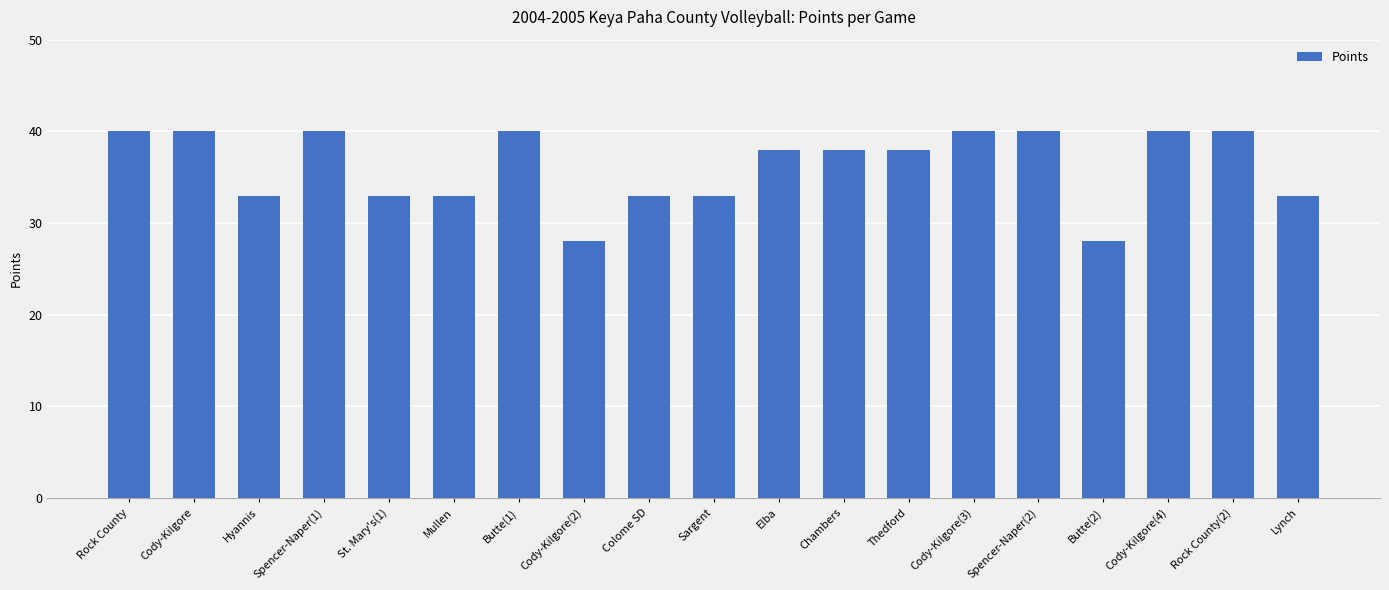

What is the sum of the values at Cody-Kilgore(2) and Colome SD?

61